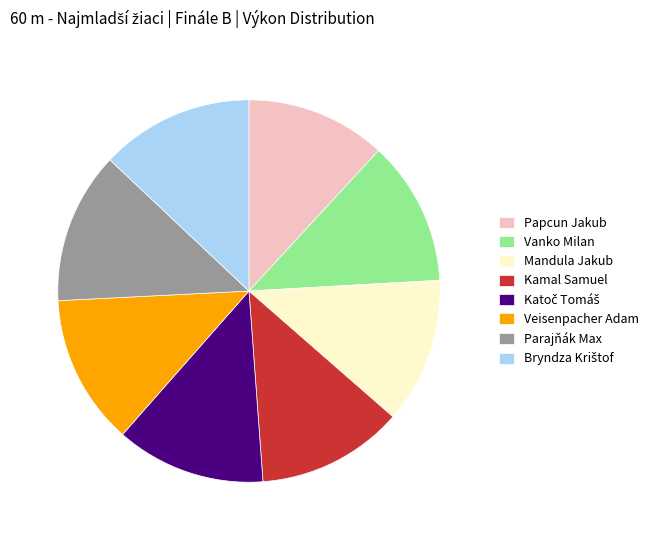

How many slices are in this pie chart?

8